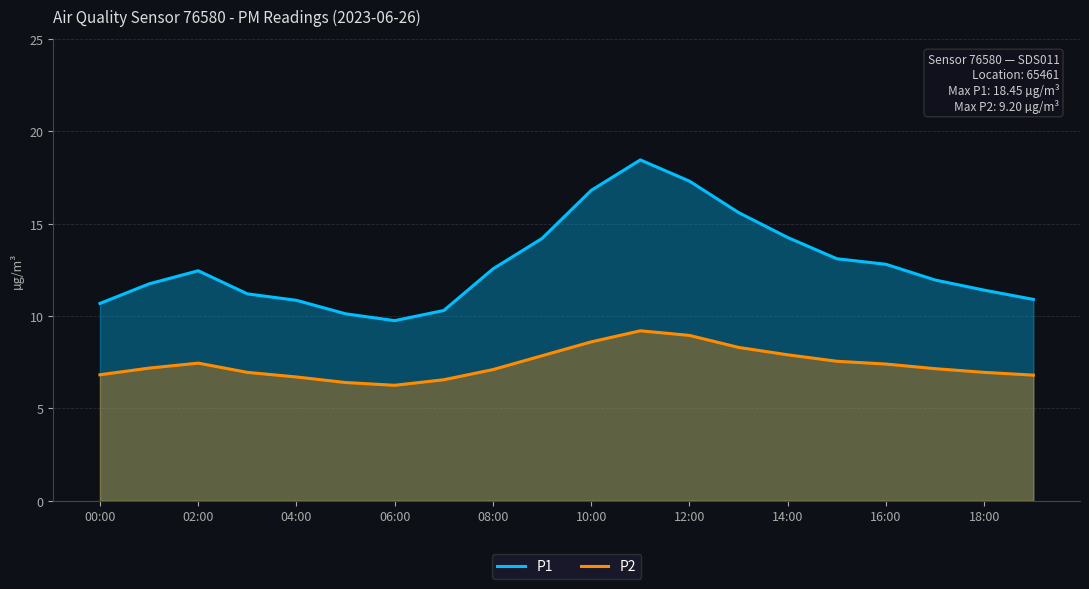

The P1 series shows 7.5 at 14:00. True or false?

False